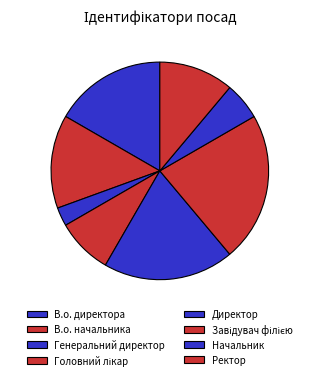

Rank the categories by value from highest to lowest.

Завідувач філією, Директор, В.о. директора, В.о. начальника, Ректор, Головний лікар, Начальник, Генеральний директор